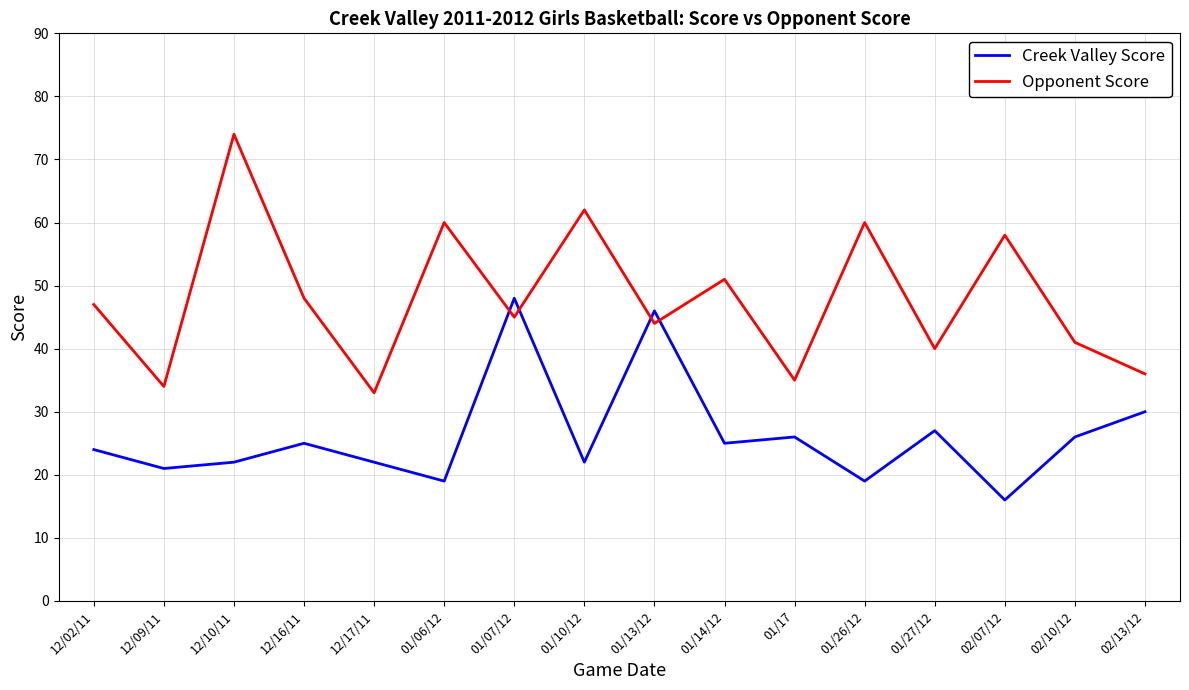

The value of Opponent Score at 01/10/12 is 33. True or false?

False